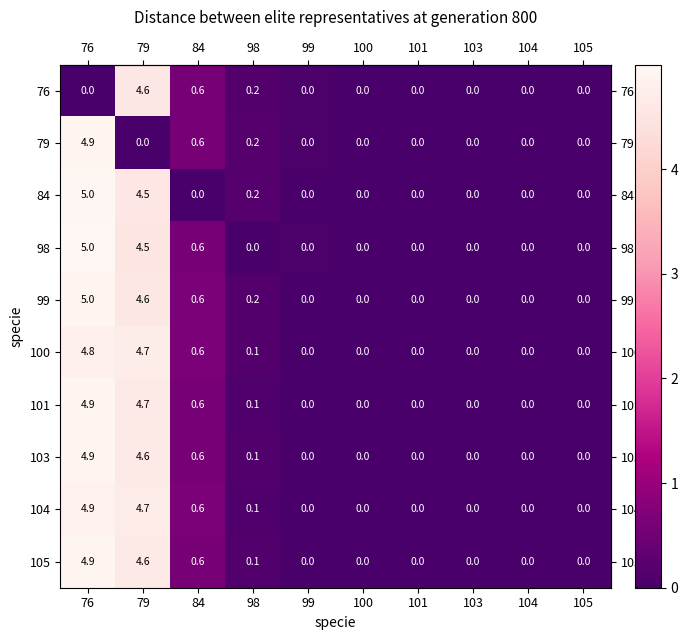

How many data points in 101 are above 0?

4